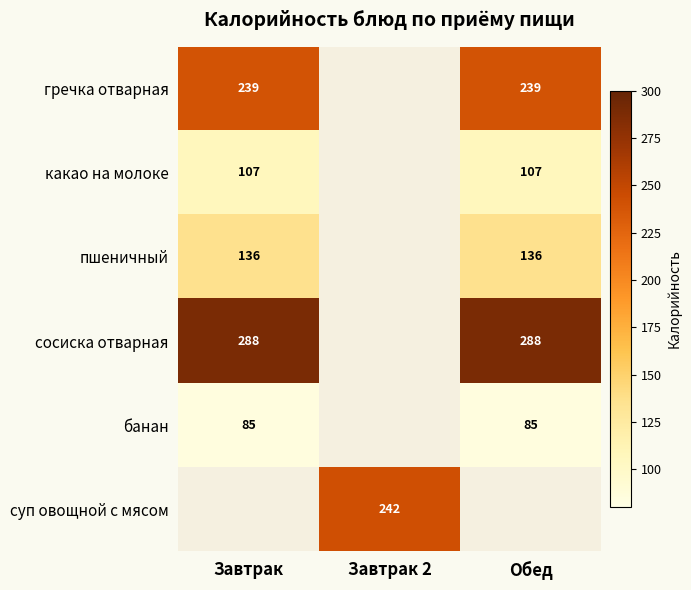

The value of банан at Обед is 85. True or false?

True